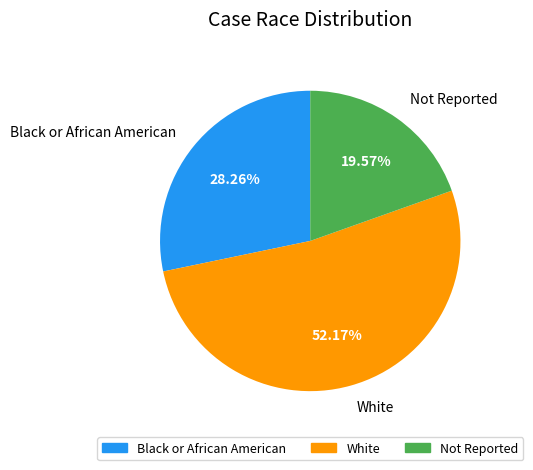

To the nearest percent, what is the average slice percentage?

33%